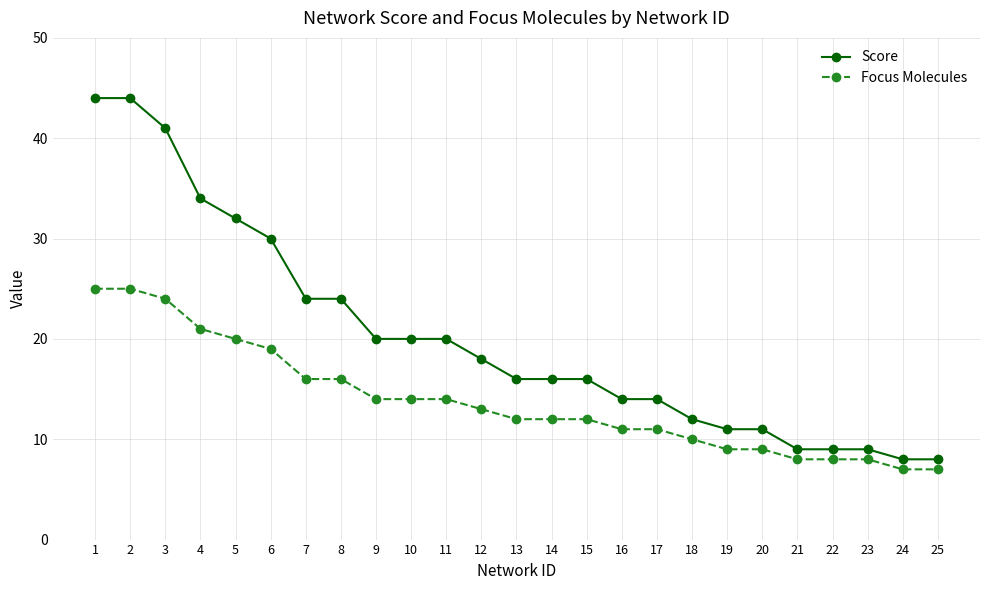

Which series has the widest spread of values?

Score